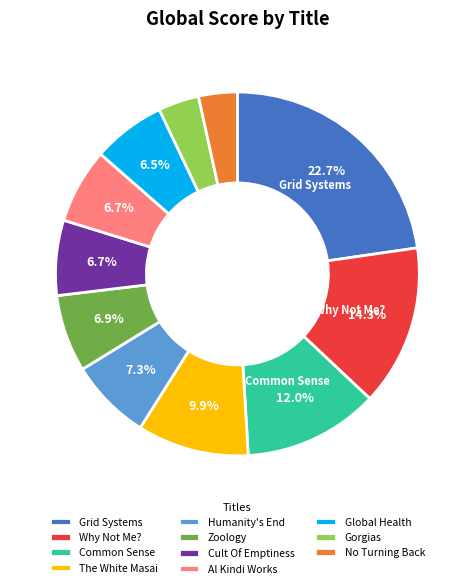

Does No Turning Back account for over 50% of the chart?

No